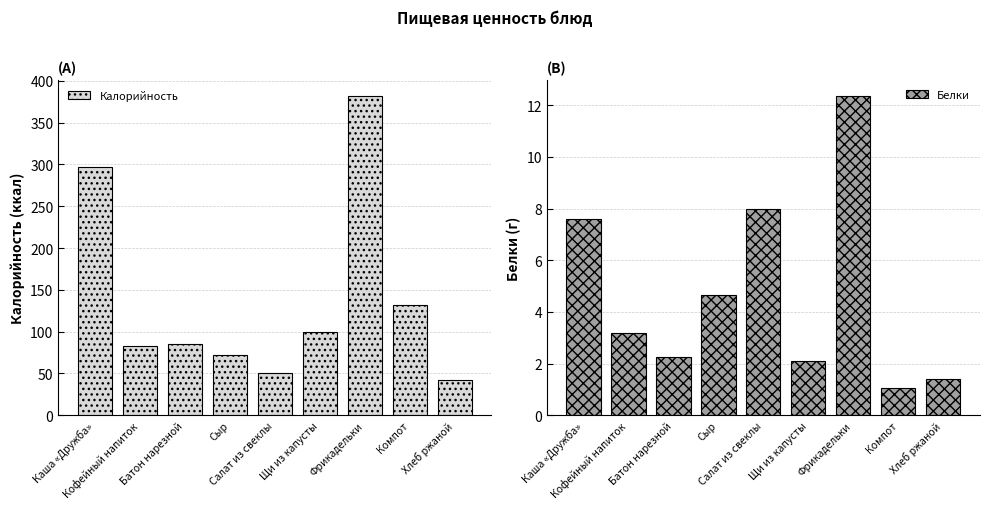

The Белки series shows 3.2 at Кофейный напиток. True or false?

True